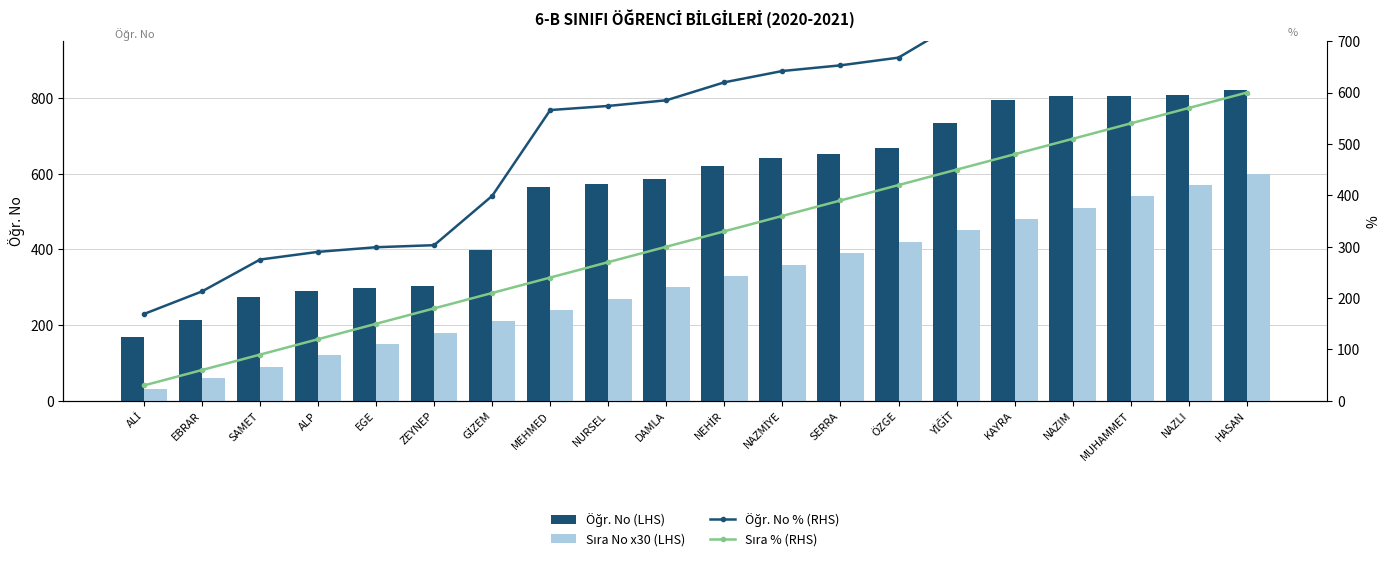

What are all the series names shown in the legend?

Öğr. No (LHS), Sıra No x30 (LHS), Öğr. No % (RHS), Sıra % (RHS)